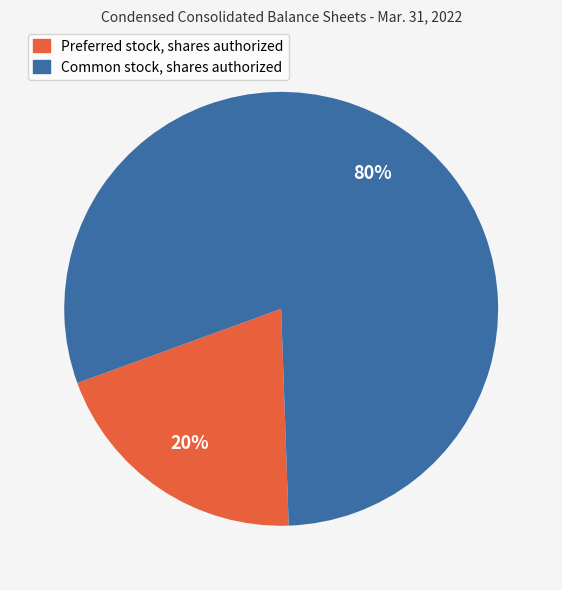

Between Common stock, shares authorized and Preferred stock, shares authorized, which is larger?

Common stock, shares authorized